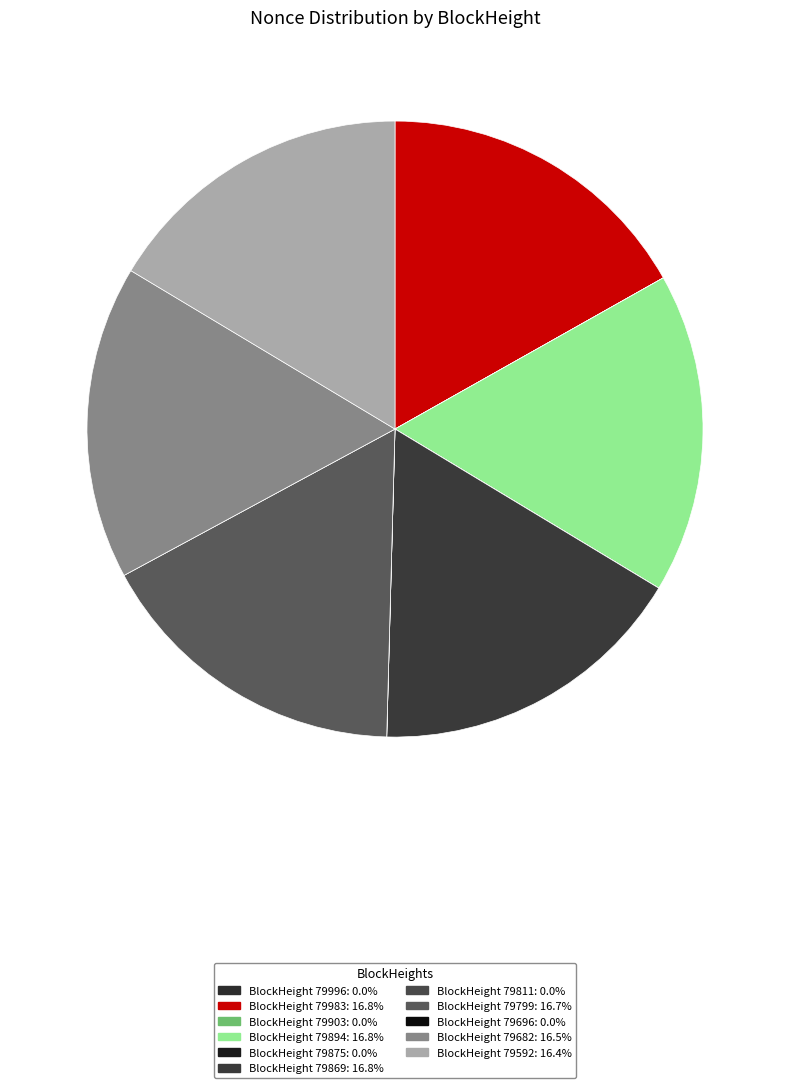

Is there any slice that represents more than half of the pie?

No